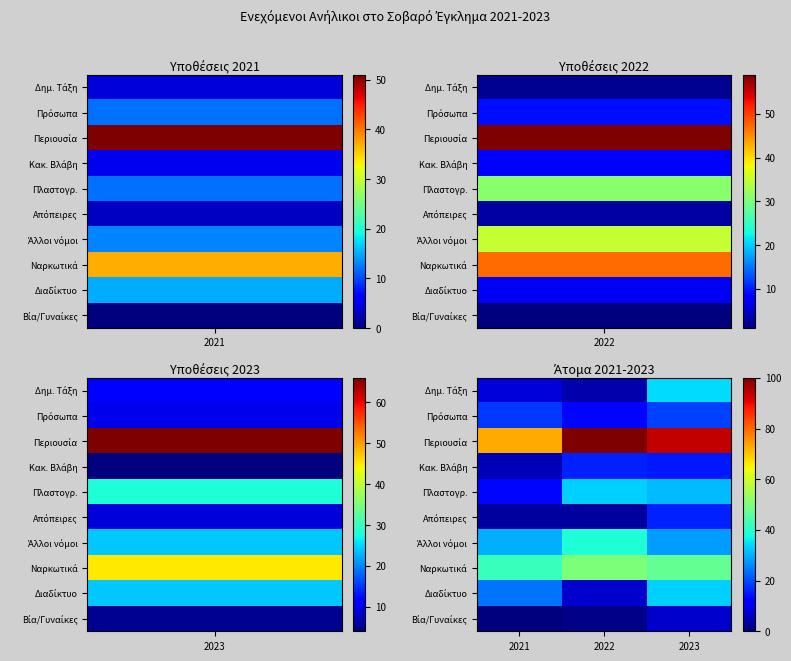

How many distinct data groups are displayed?

10